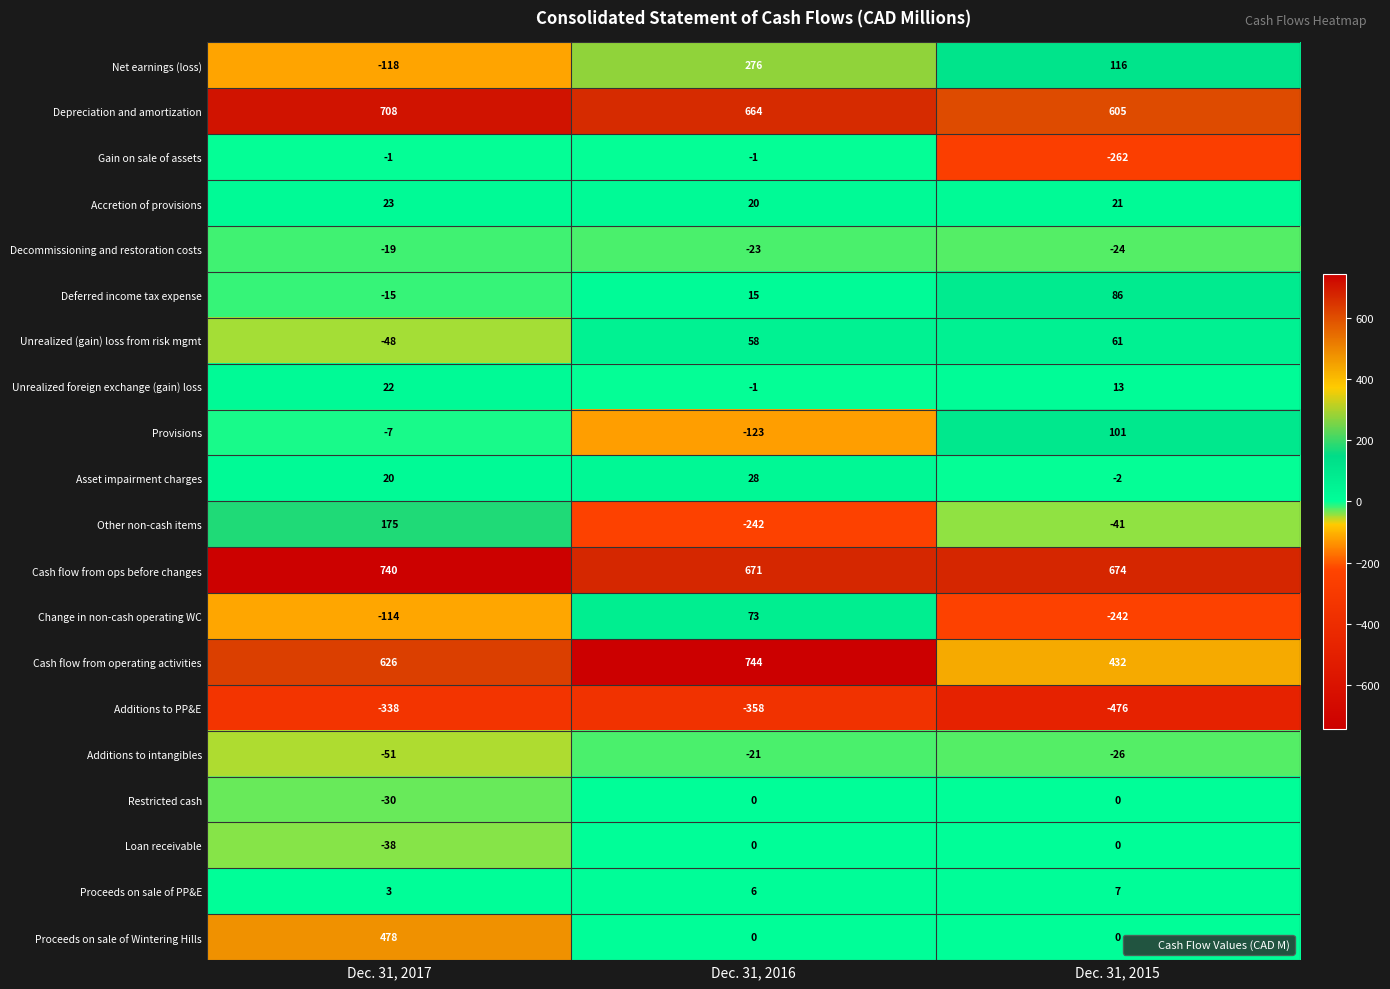

Rank the series at Dec. 31, 2017 from lowest to highest value.

Additions to PP&E, Net earnings (loss), Change in non-cash operating WC, Additions to intangibles, Unrealized (gain) loss from risk mgmt, Loan receivable, Restricted cash, Decommissioning and restoration costs, Deferred income tax expense, Provisions, Gain on sale of assets, Proceeds on sale of PP&E, Asset impairment charges, Unrealized foreign exchange (gain) loss, Accretion of provisions, Other non-cash items, Proceeds on sale of Wintering Hills, Cash flow from operating activities, Depreciation and amortization, Cash flow from ops before changes